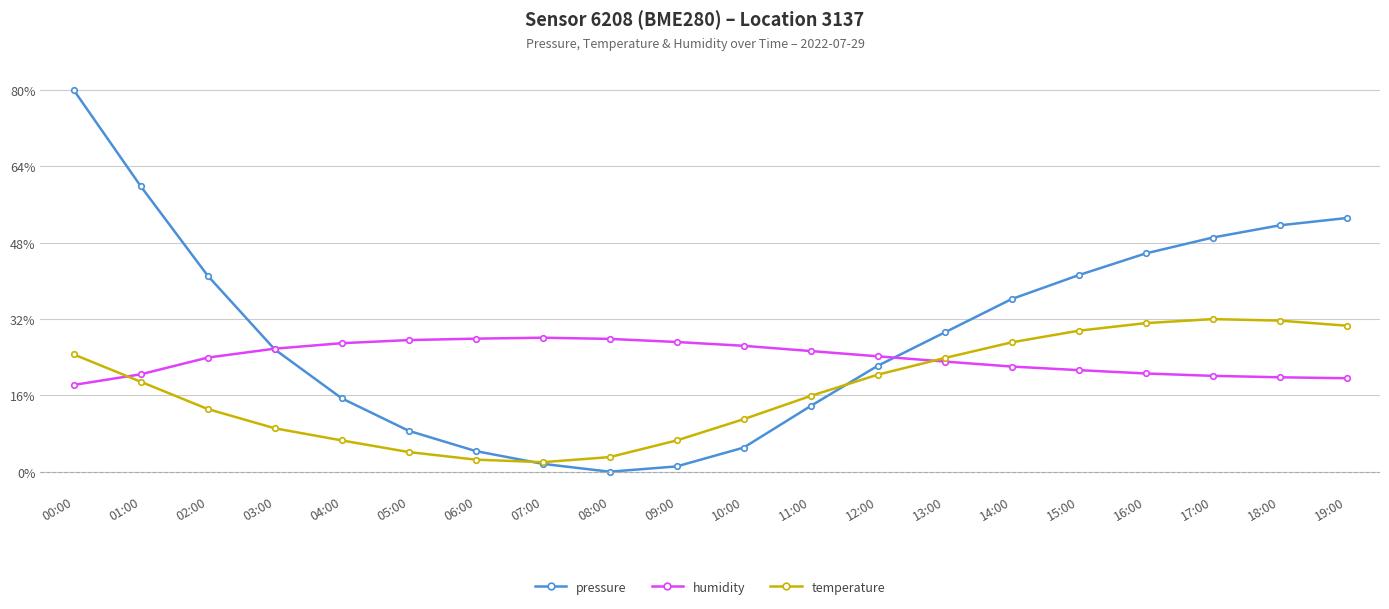

How many series are shown in this chart?

3